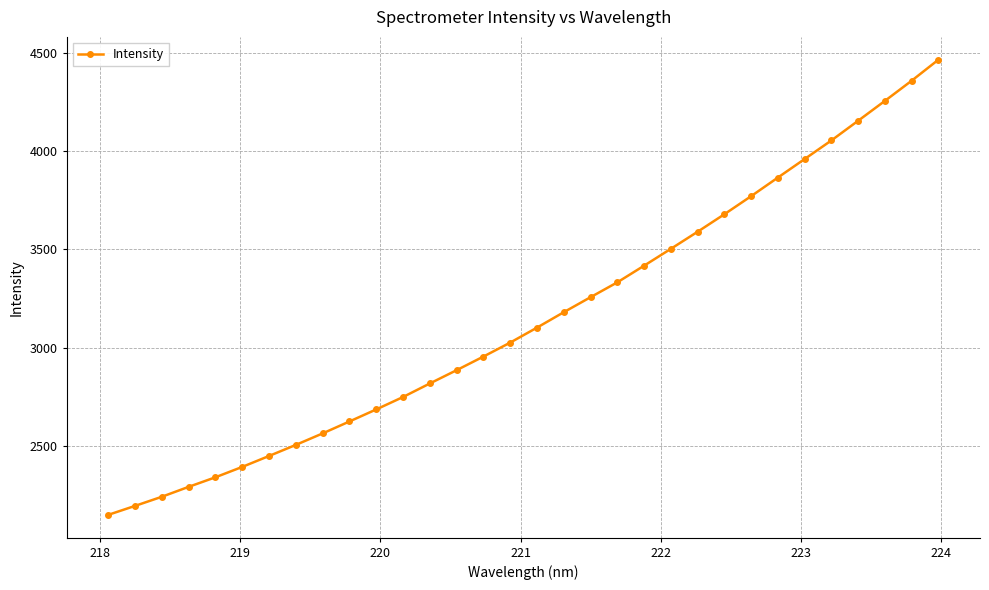

True or false: there are more than 0 points higher than both neighbors.

False